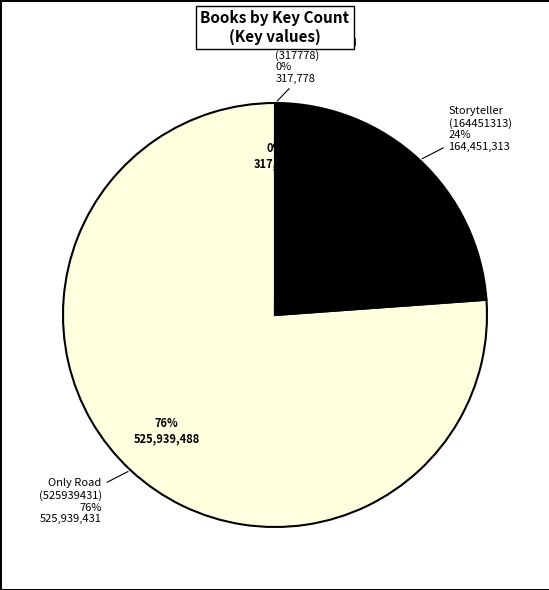

Between 9780689807183 (Sukey and the Mermaid) and 9781481457514 (Only Road), which is larger?

9781481457514 (Only Road)